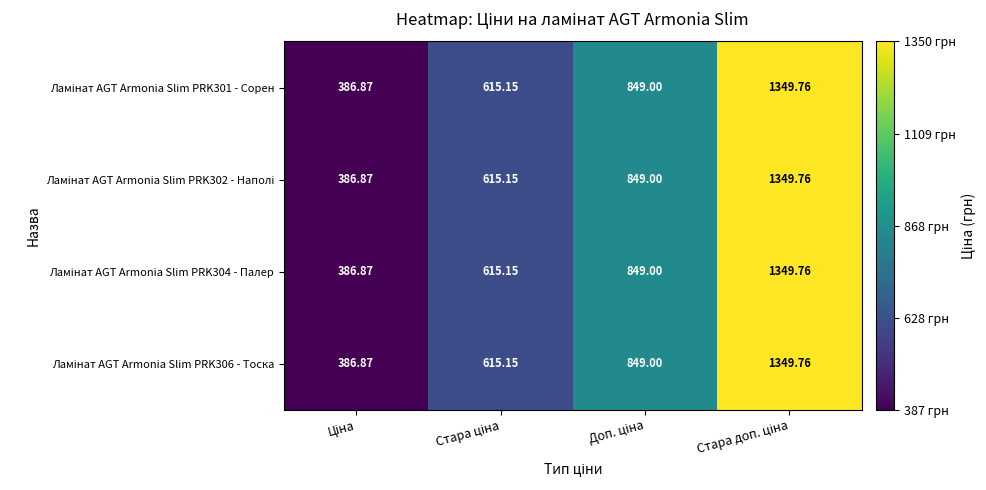

How many distinct data groups are displayed?

4